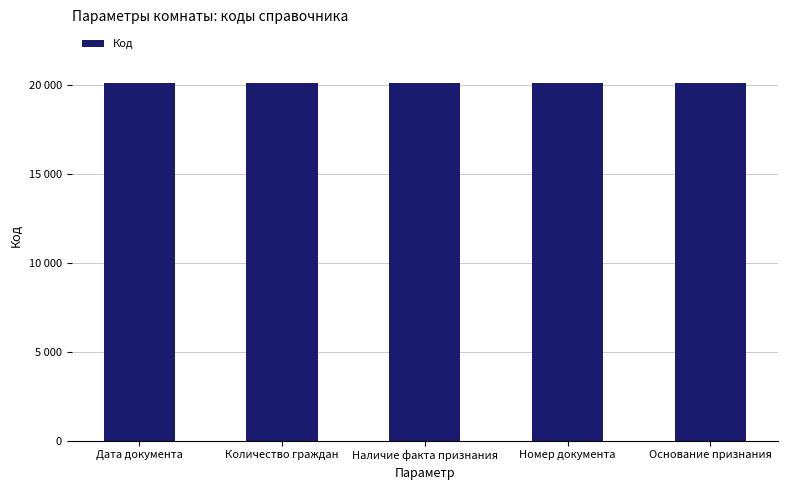

Between Дата документа and Наличие факта признания, which is larger?

Дата документа